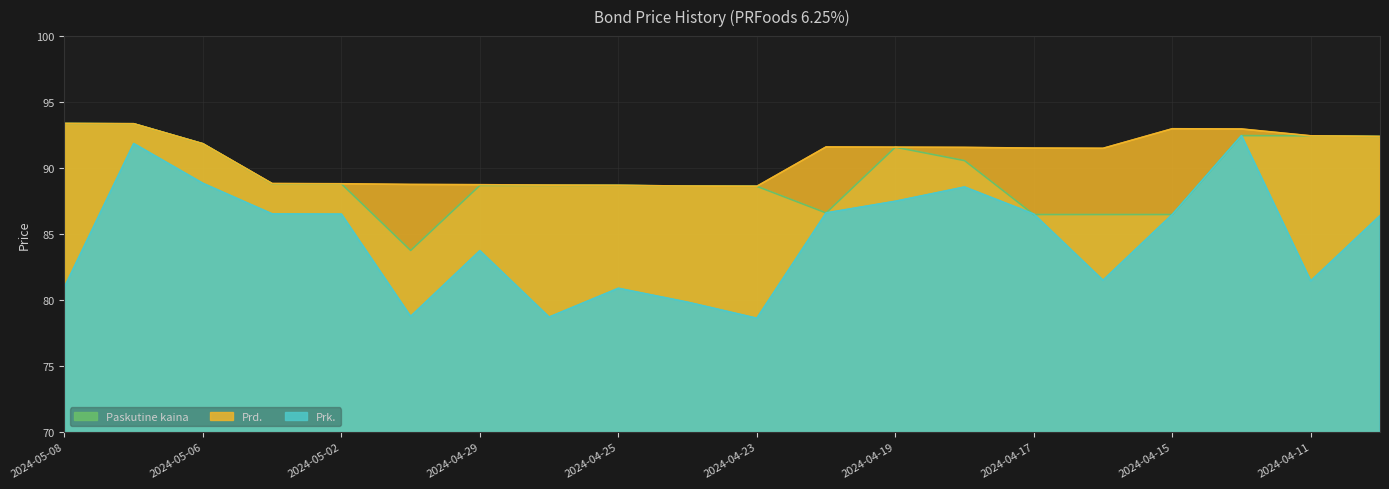

Is the value of Paskutine kaina at 2024-04-19 greater than the value of Prk. at 2024-05-07?

No